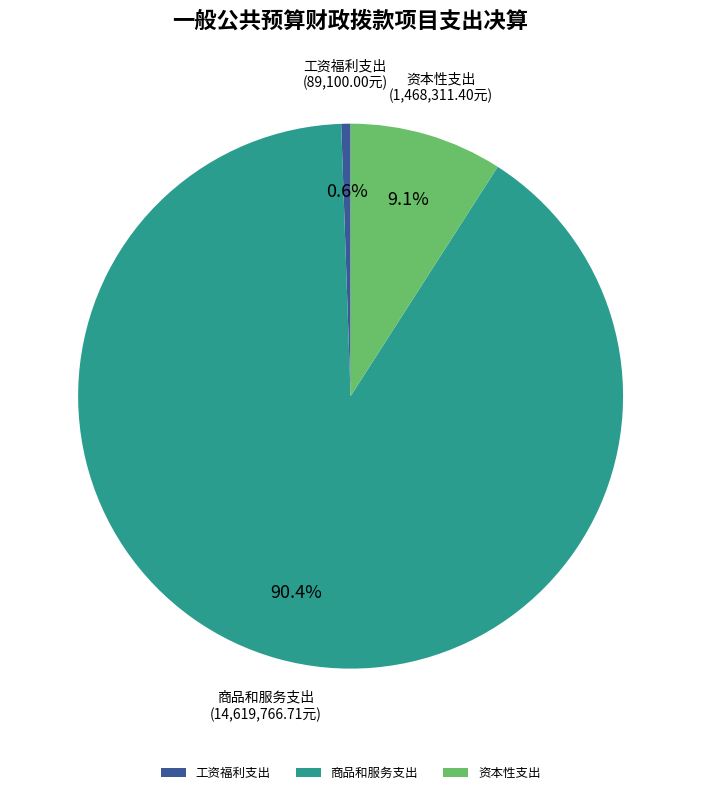

To the nearest percent, what portion does 资本性支出 represent?

9%